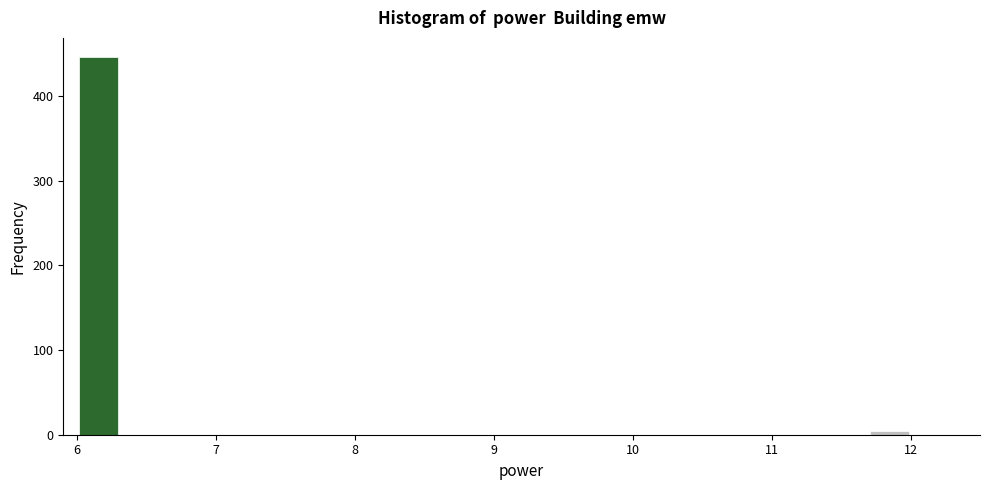

Around what value on the x-axis is the tallest bar? Give the approximate position of its centre, as read against the axis.

6.2